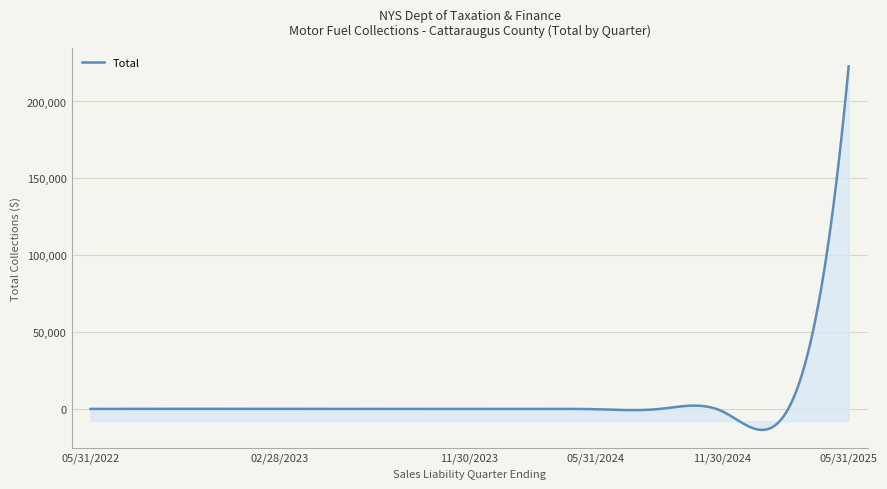

What is the smallest value displayed?

-13709.0